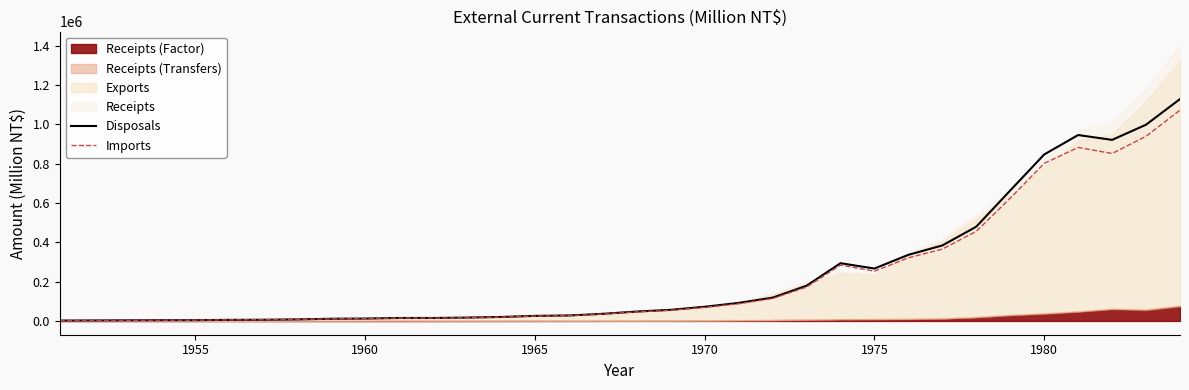

What is the difference between the second highest and minimum values in the Disposals series?

995797